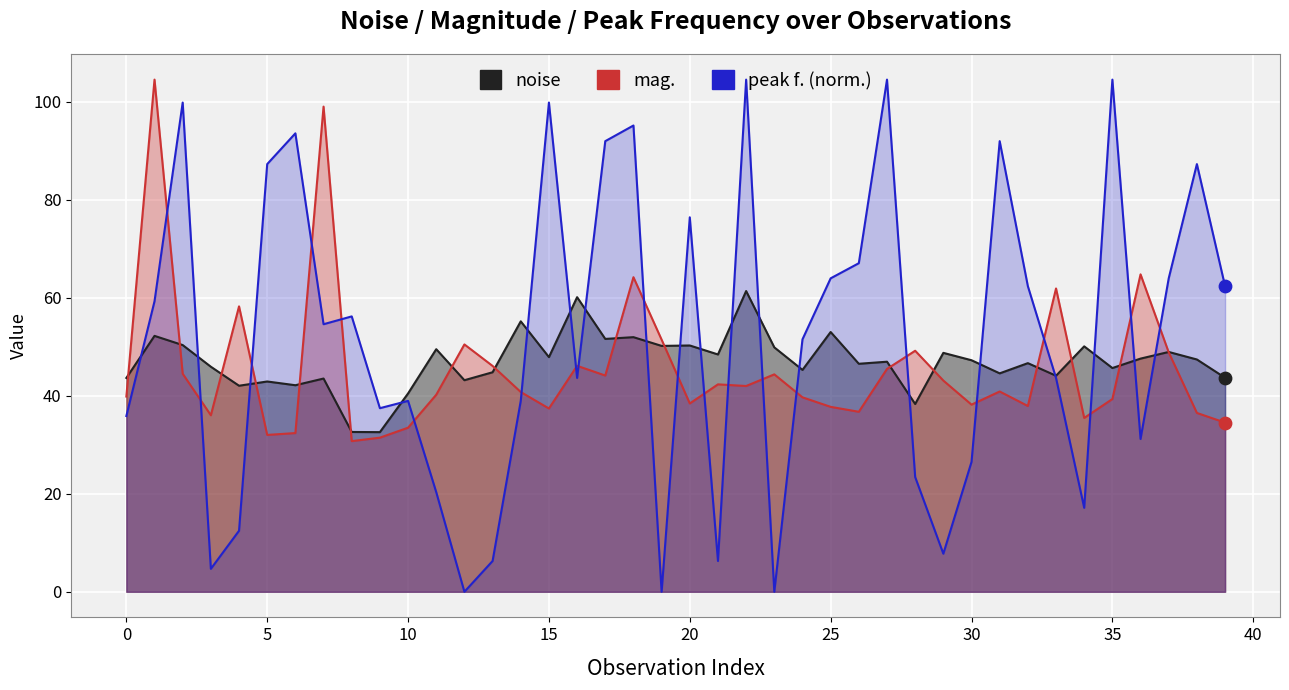

Which series has the largest total across all categories?

peak f.